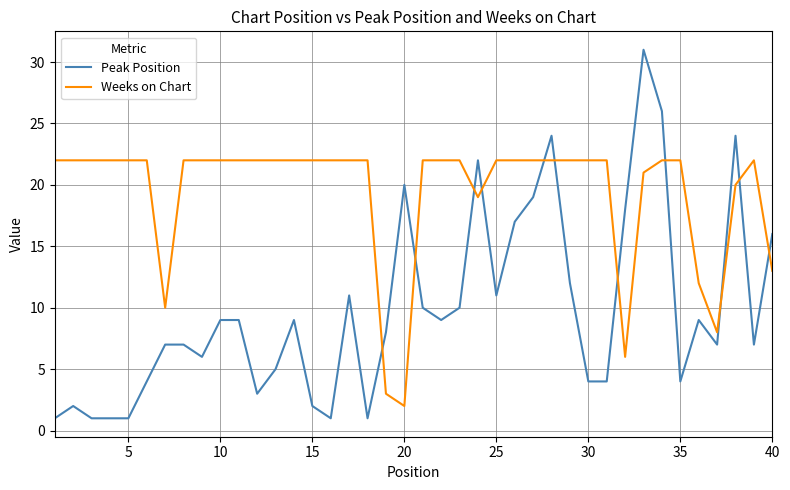

After their last crossing, which series has the higher values: Weeks on Chart or Peak Position?

Peak Position